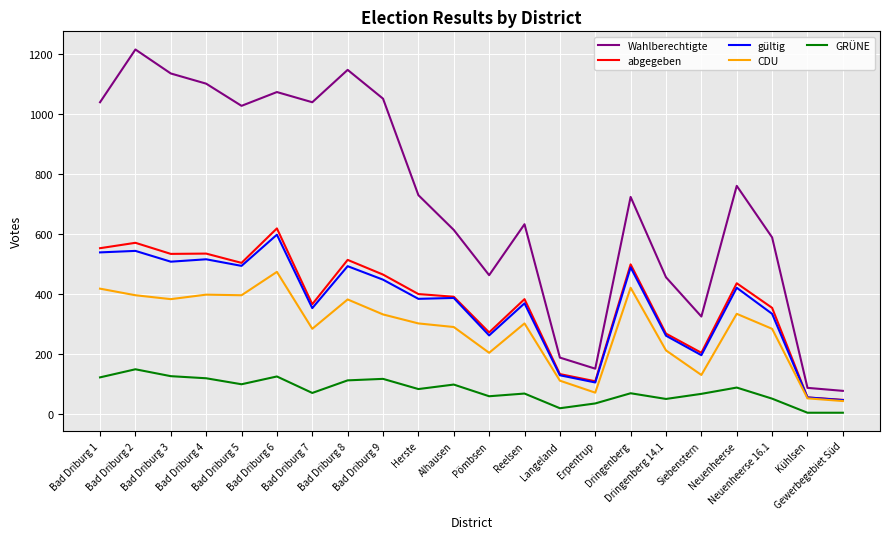

True or false: abgegeben has a value of 712 at Bad Driburg 5.

False